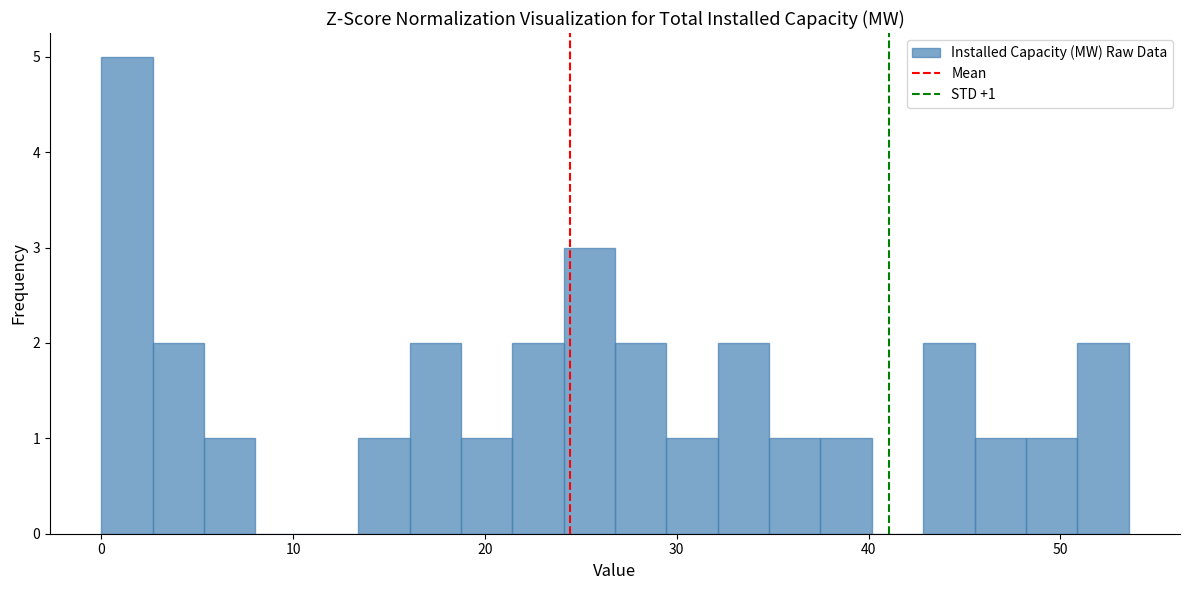

Around what value on the x-axis is the tallest bar? Give the approximate position of its centre, as read against the axis.

1